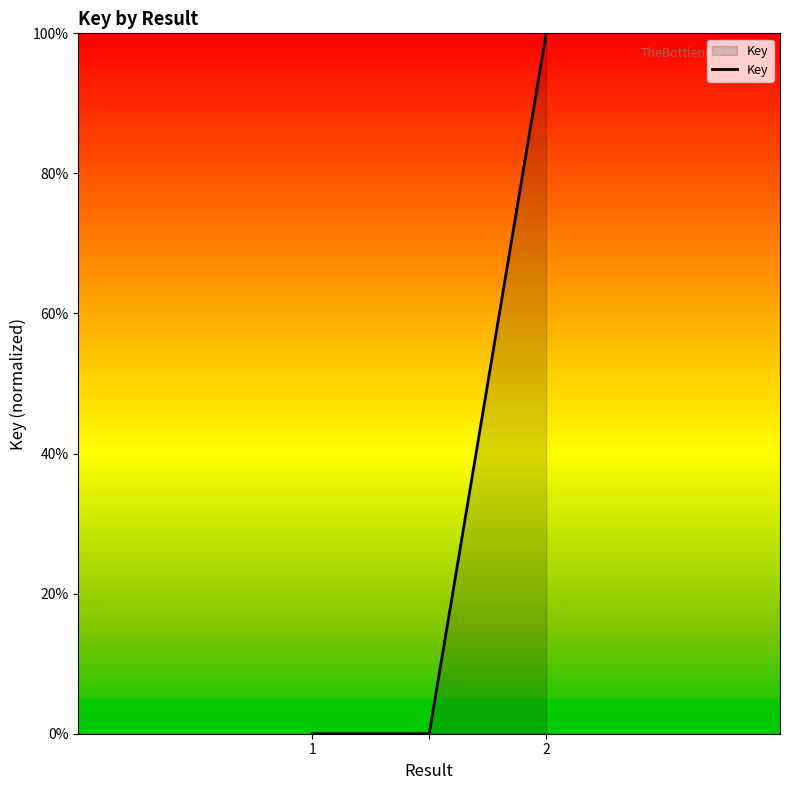

What is the greatest value displayed?

100